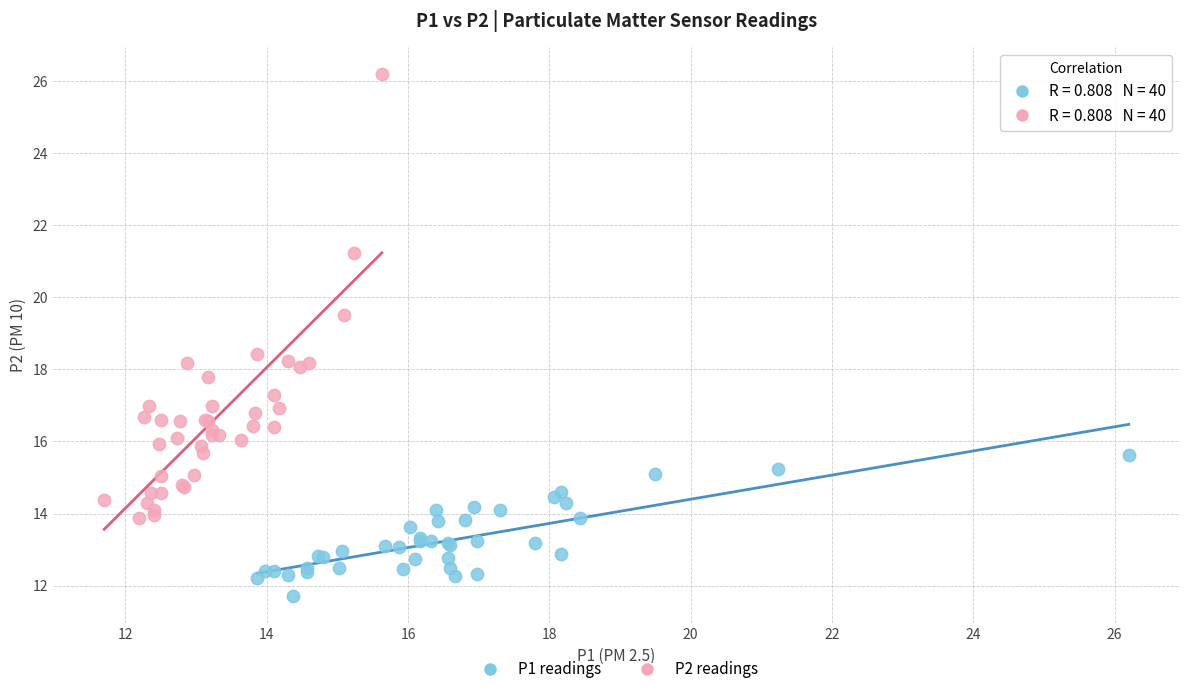

Which series reaches the minimum Y coordinate?

P1 readings